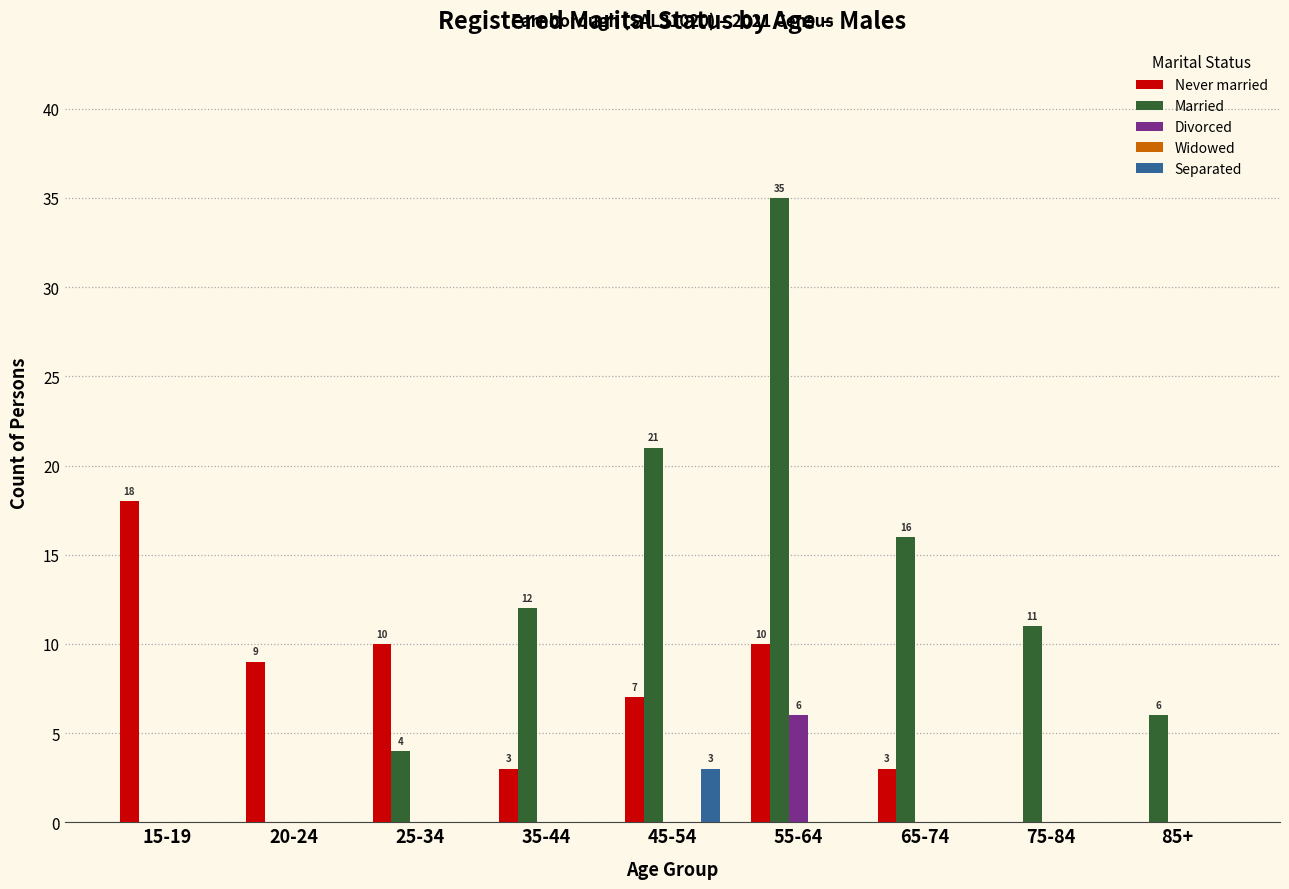

The value of Never married at 15-19 is 12. True or false?

False